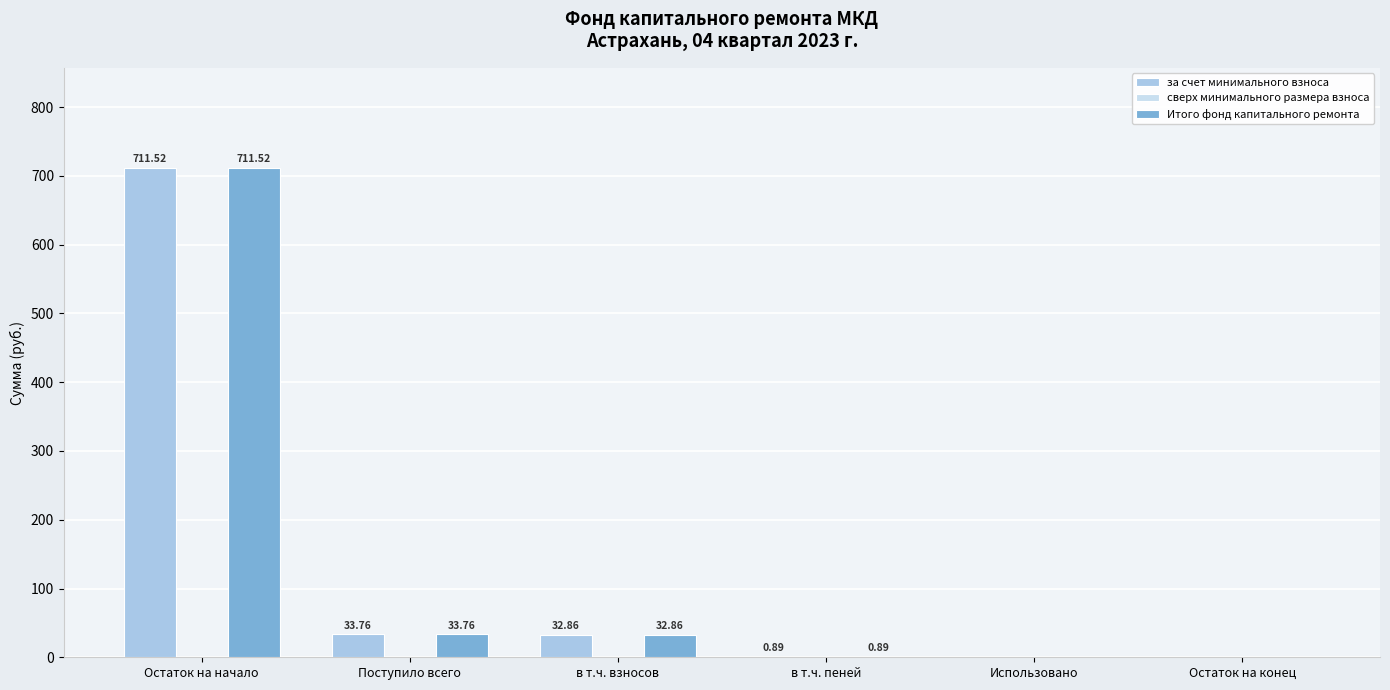

What is the total value across all series at в т.ч. взносов?

65.7